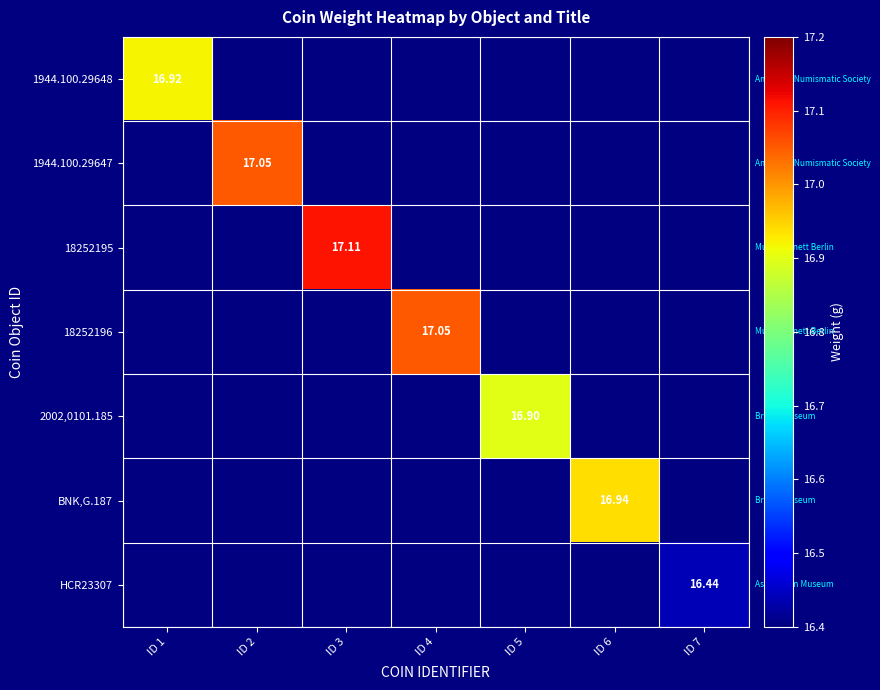

The value of 2002,0101.185 at ID 5 is 16.9. True or false?

True